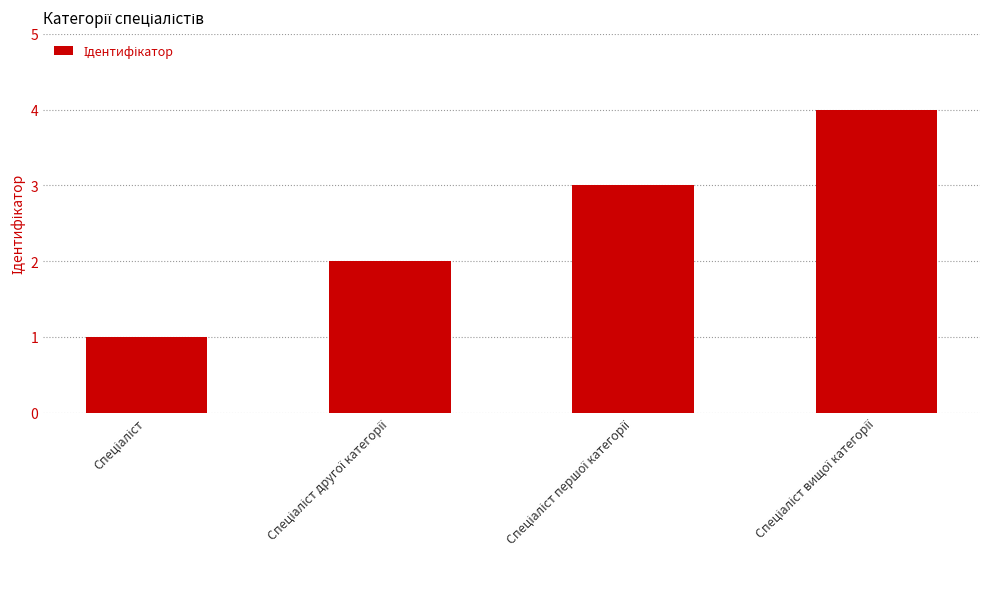

Reading right to left, transcribe all the data shown in this chart.

4	3	2	1